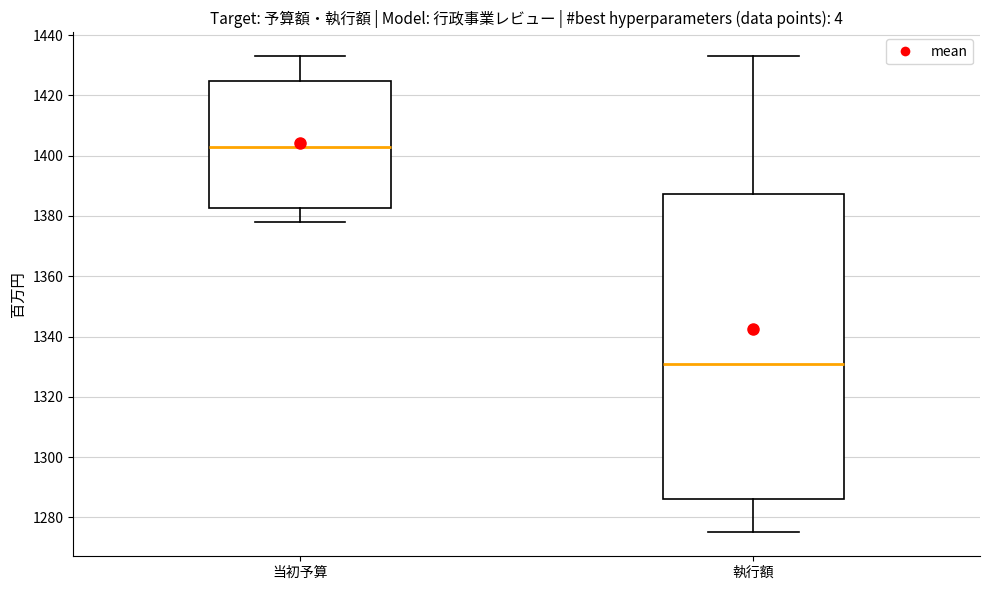

Reading left to right, transcribe this box plot: for each box, give where its median line is, the range the box spans, and where its two whiskers end, as read against the y-axis. The values are not printed on the chart, so give them approximately, as read against the axis.

当初予算: median 1404, box 1382 to 1424, whiskers 1378 to 1434
執行額: median 1332, box 1286 to 1388, whiskers 1276 to 1434